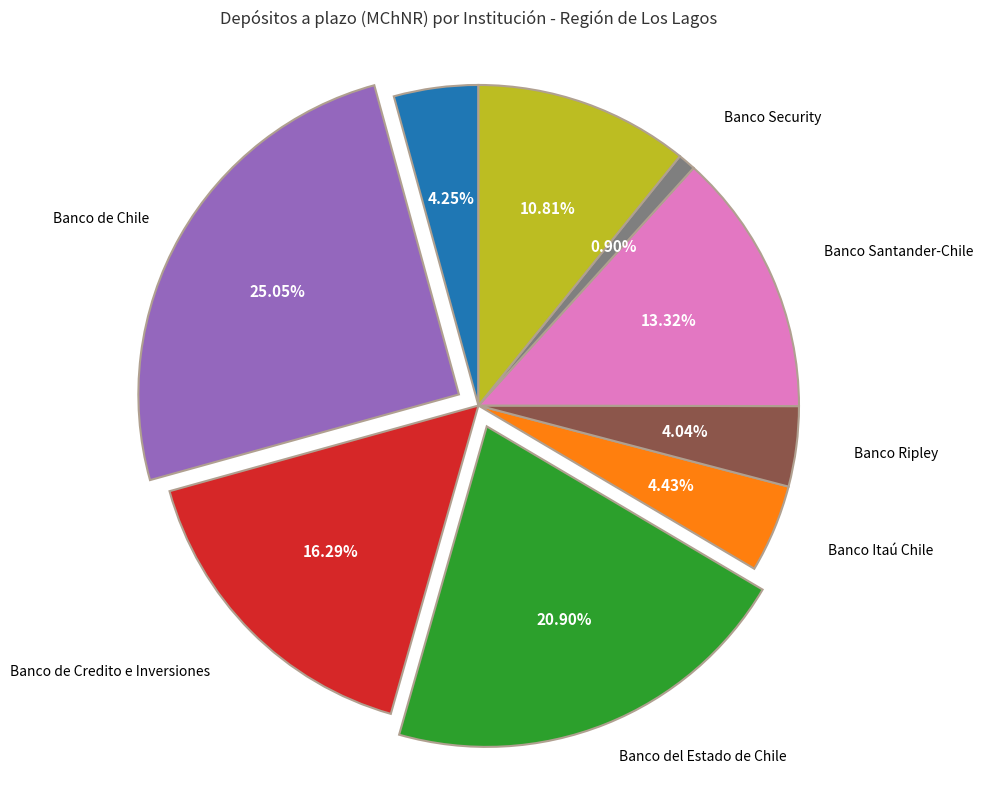

Does Banco Ripley account for over 50% of the chart?

No